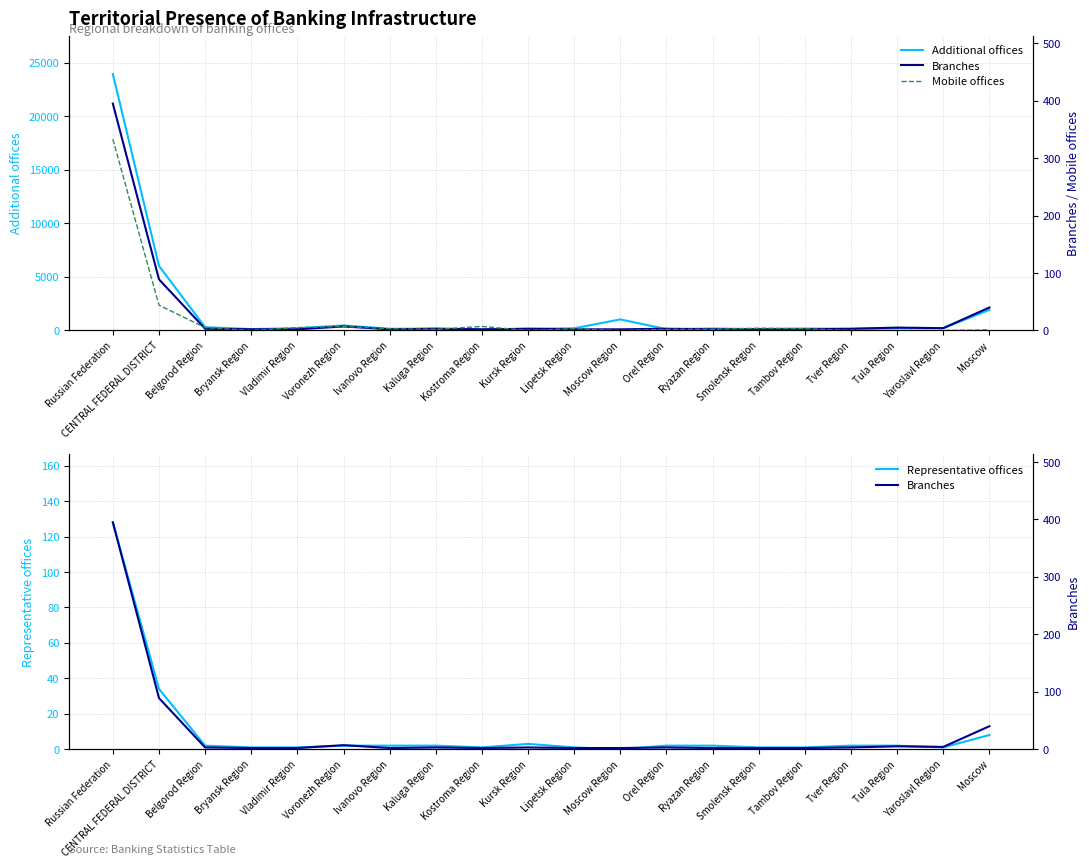

Rank the categories by Representative offices value from highest to lowest.

Russian Federation, CENTRAL FEDERAL DISTRICT, Moscow, Kursk Region, Belgorod Region, Voronezh Region, Ivanovo Region, Kaluga Region, Orel Region, Ryazan Region, Tver Region, Tula Region, Bryansk Region, Vladimir Region, Kostroma Region, Lipetsk Region, Smolensk Region, Tambov Region, Yaroslavl Region, Moscow Region